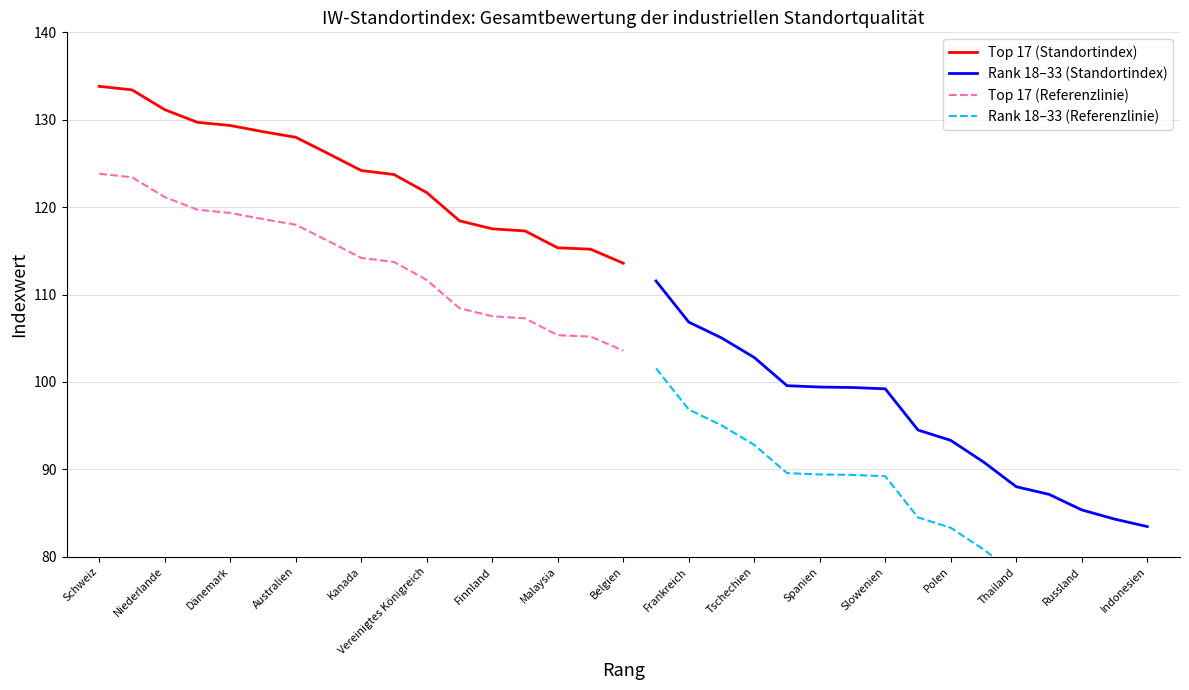

Reading left to right, extract all data points from this chart.

Schweiz=133.8	USA=133.4	Niederlande=131.2	Deutschland=129.7	Dänemark=129.3	Schweden=128.6	Australien=128.0	Japan=126.1	Kanada=124.2	Norwegen=123.7	Vereinigtes Königreich=121.7	Neuseeland=118.4	Finnland=117.5	Österreich=117.3	Malaysia=115.4	Irland=115.2	Belgien=113.6	Israel=111.6	Frankreich=106.9	Südkorea=105.0	Tschechien=102.8	China=99.6	Spanien=99.4	Chile=99.4	Slowenien=99.2	Italien=94.5	Polen=93.3	Portugal=90.9	Thailand=88.0	Slowakei=87.1	Russland=85.4	Mexiko=84.3	Indonesien=83.5